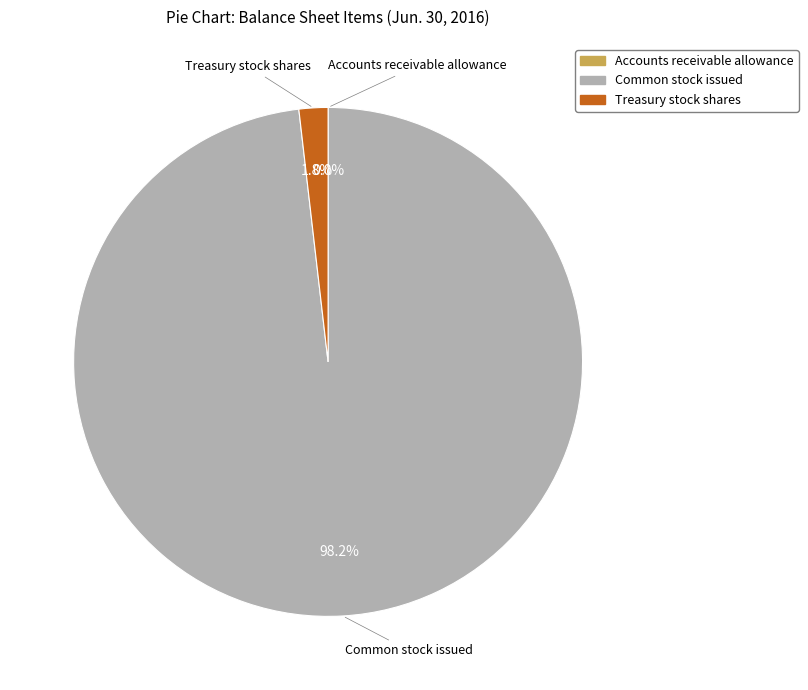

Which slice is the largest?

Common stock issued